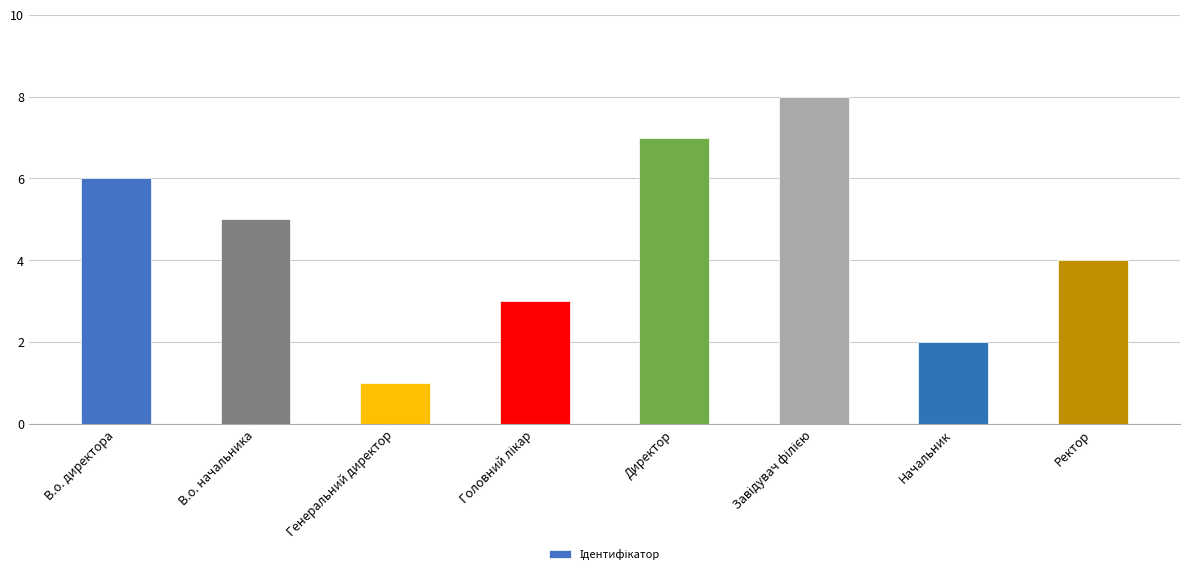

How many values are below 5?

4